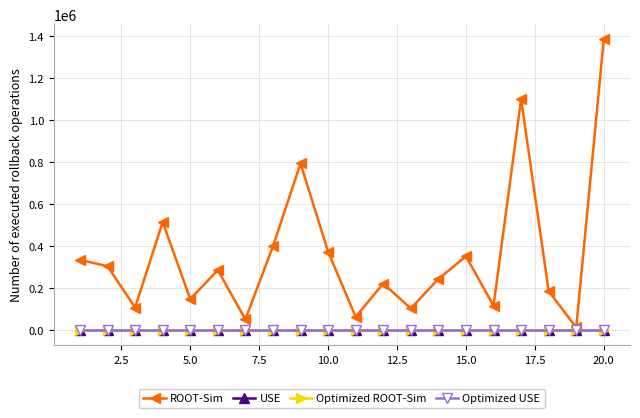

True or false: Optimized ROOT-Sim and Optimized USE intersect in this chart.

False